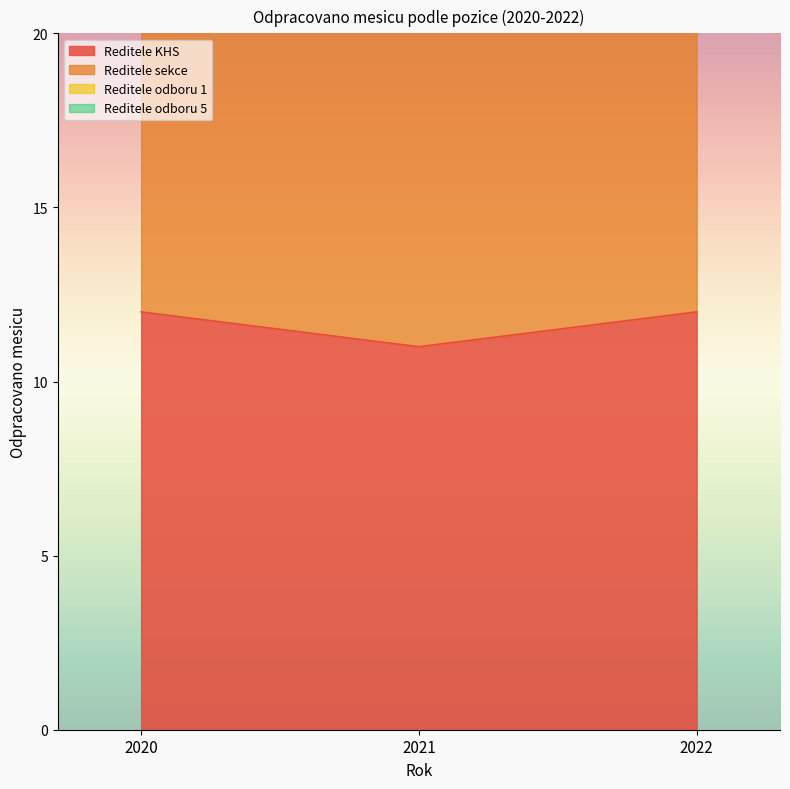

What is the maximum value for Reditele KHS?

12